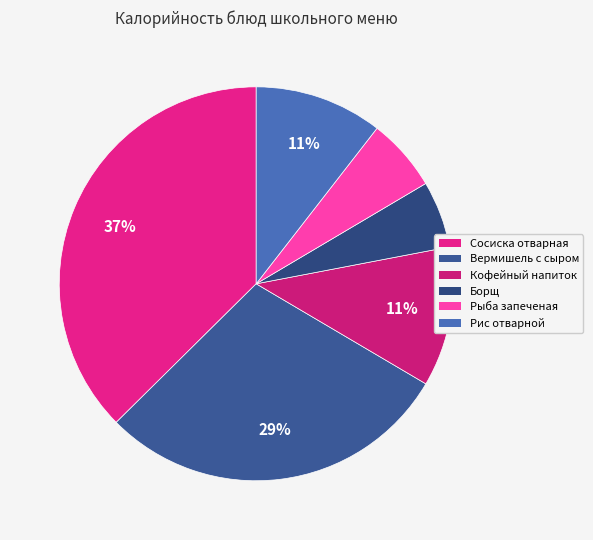

Does any single category account for the majority?

No